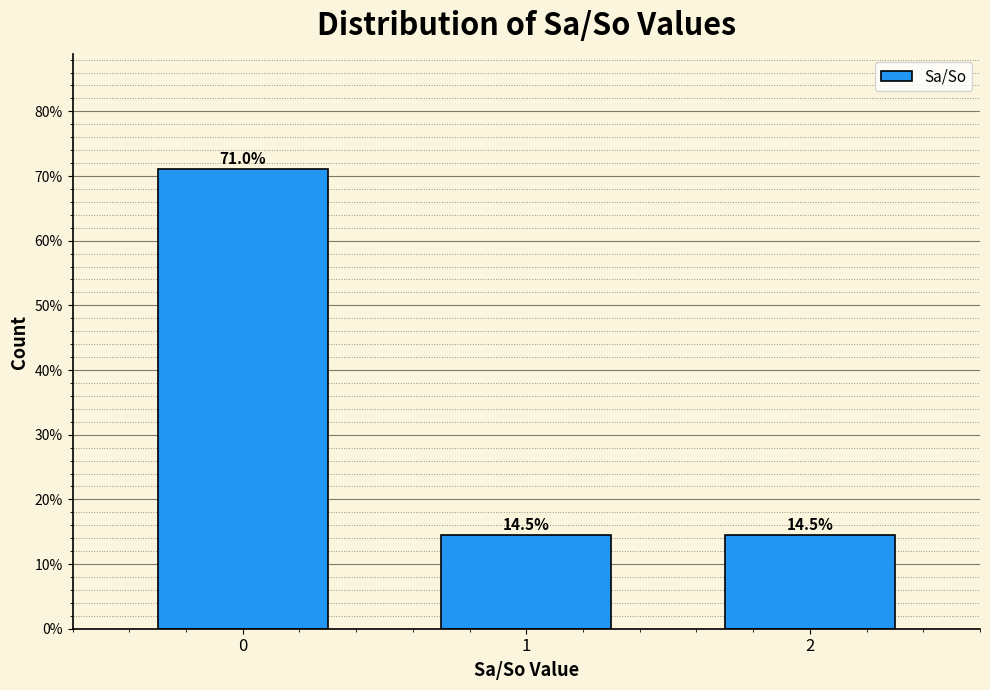

Reading left to right, extract all data points from this chart.

71.0	14.5	14.5